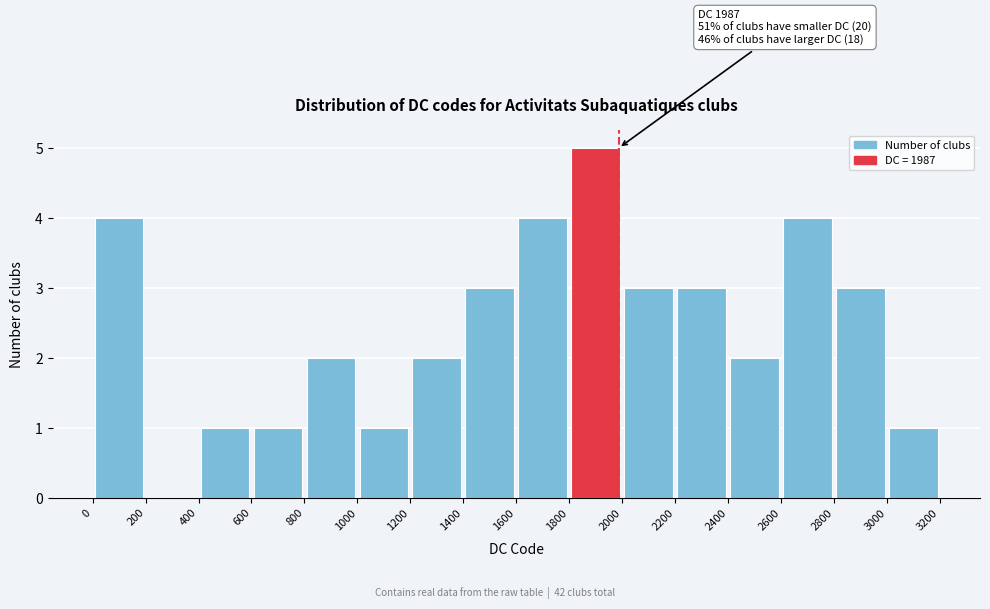

Which range on the x-axis has the tallest bar?

1800 to 2000